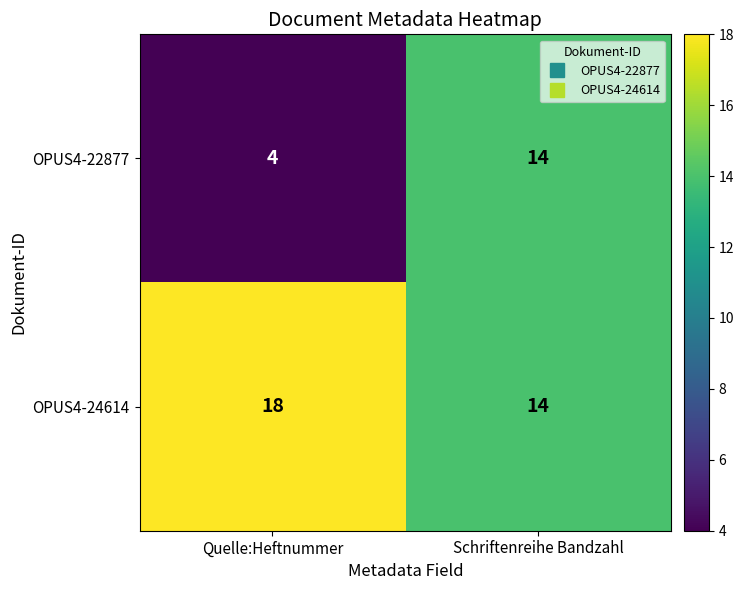

Reading right to left, what are all the values shown in this chart?

OPUS4-22877: 14	4
OPUS4-24614: 14	18